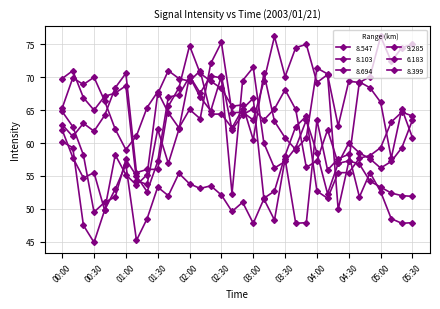

Is this an area chart (filled region under the line)?

No